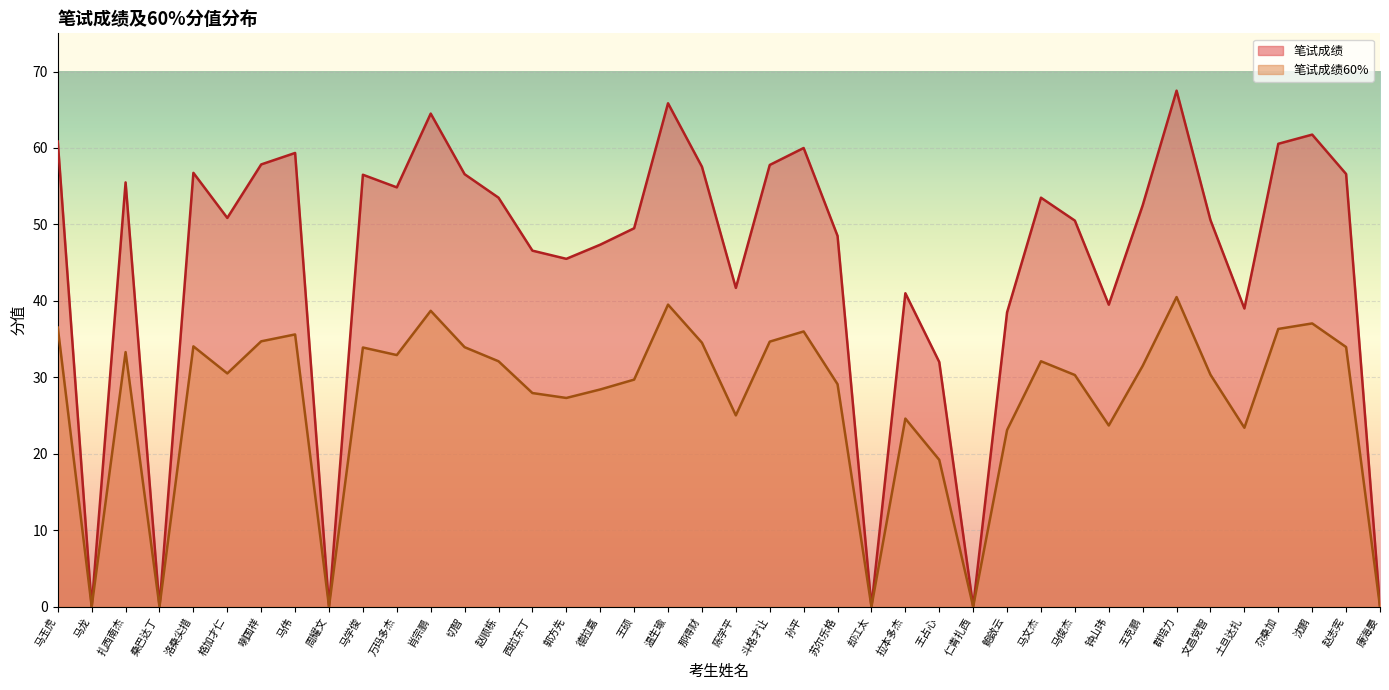

What is the difference between the highest and lowest values at 沈鹏?

24.7